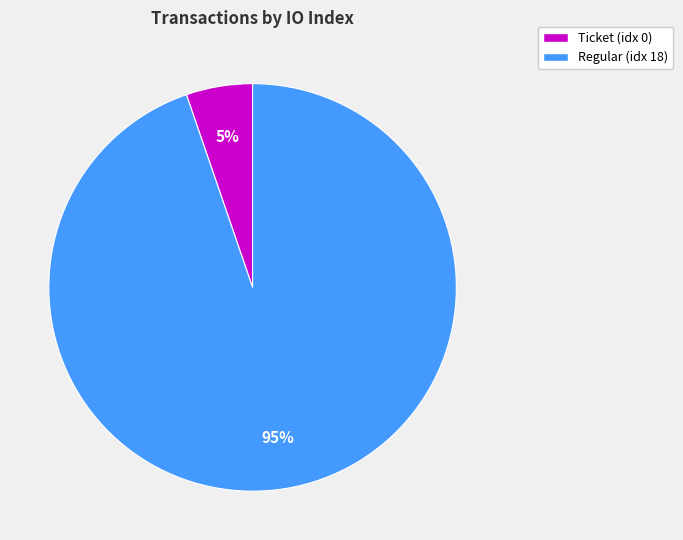

What is the largest slice in the pie chart?

Regular